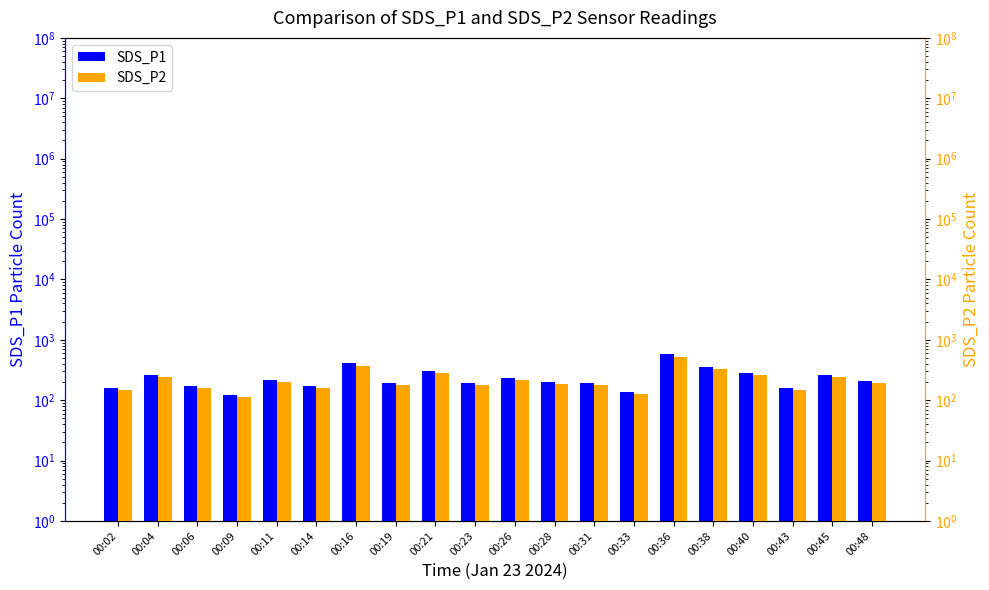

What is the difference between the maximum and second lowest values in the SDS_P1 series?

445.1